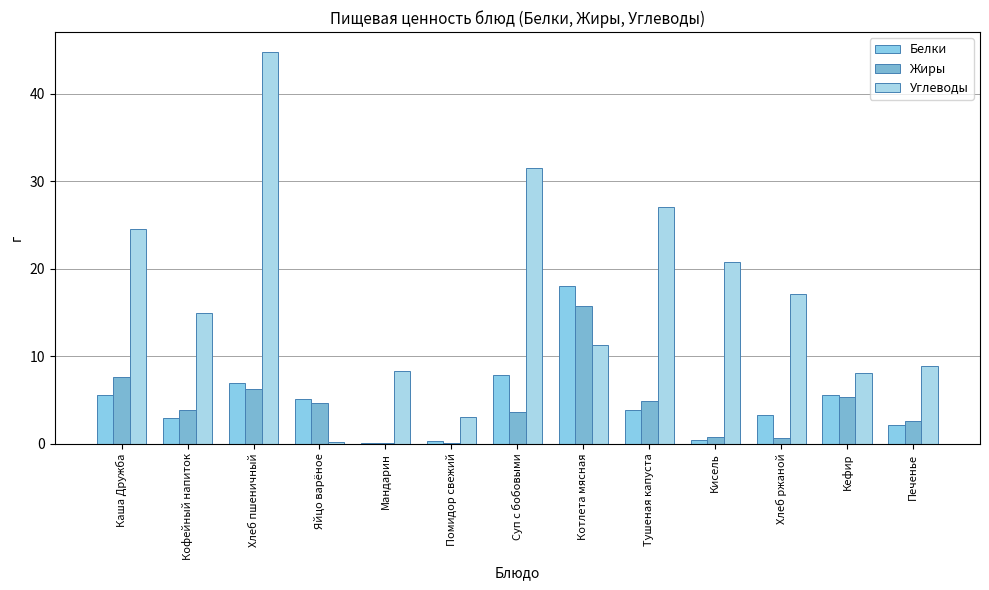

What value does the Углеводы series have at Кофейный напиток?

14.9